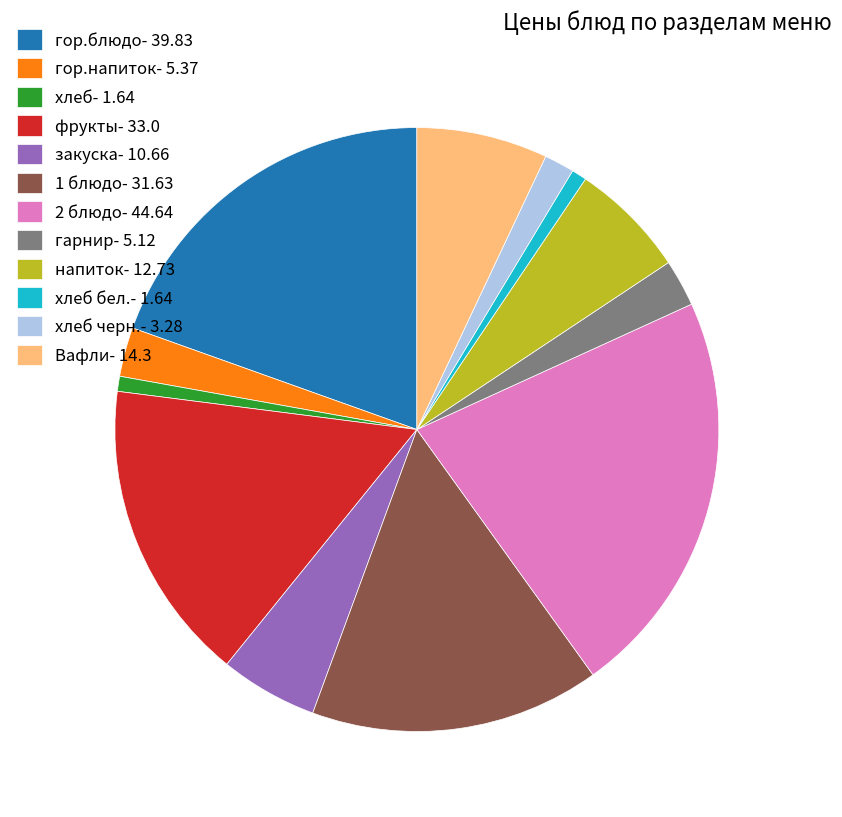

Is it true that гор.блюдо- 39.83 is 20% of the pie?

True